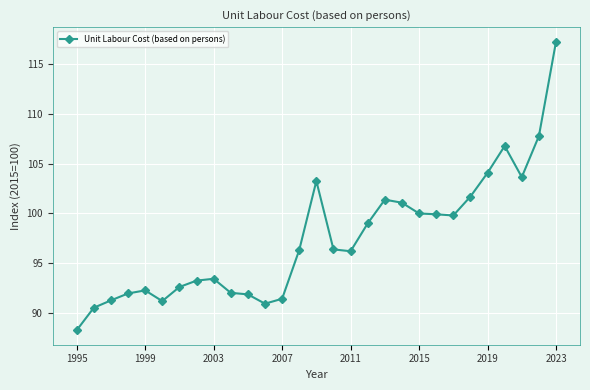

What is the difference between the maximum and minimum values?

29.0